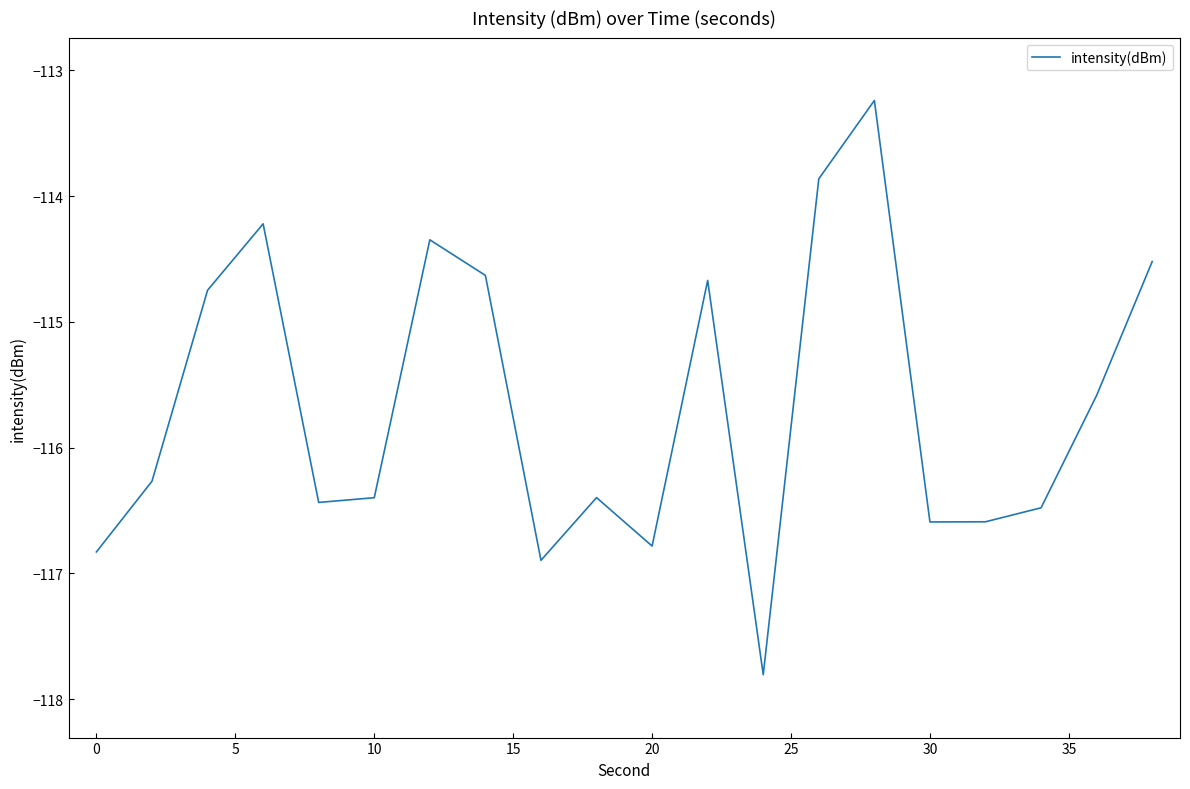

What is the difference between the maximum and minimum values?

4.6